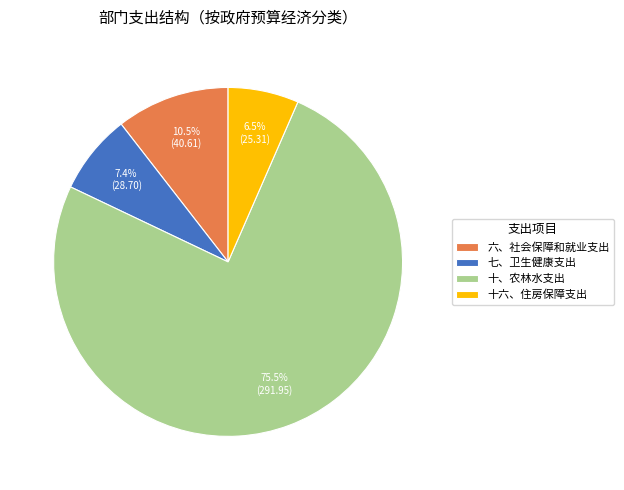

Rank the categories by value from highest to lowest.

十、农林水支出, 六、社会保障和就业支出, 七、卫生健康支出, 十六、住房保障支出